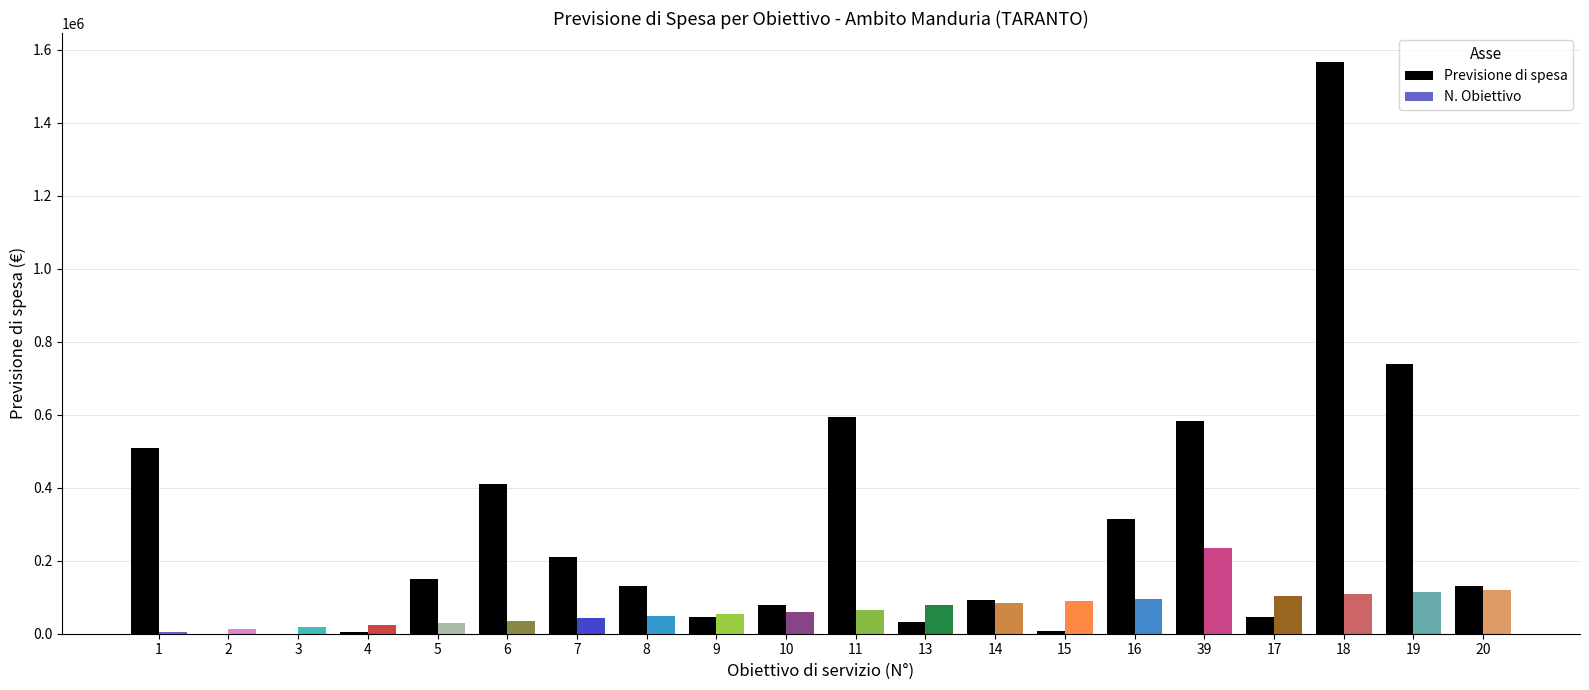

What is the maximum value shown in the chart?

1567457.1